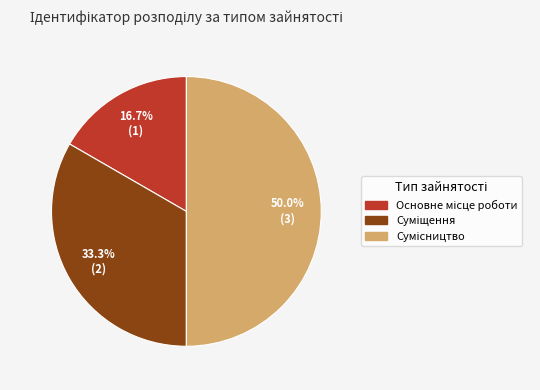

Does any single category account for the majority?

No